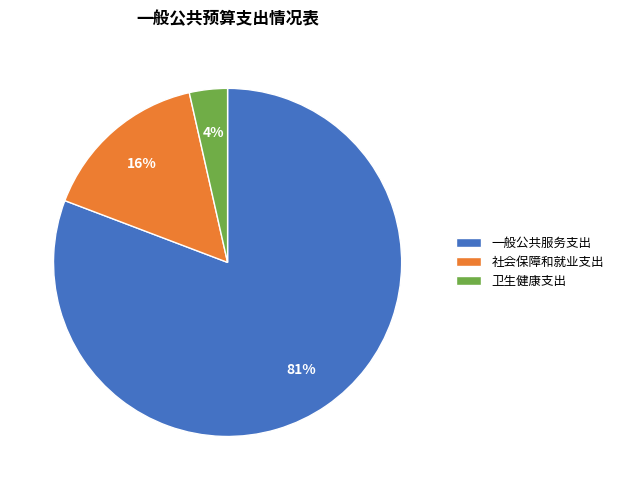

Do 社会保障和就业支出 and 卫生健康支出 together represent more than half of the pie?

No